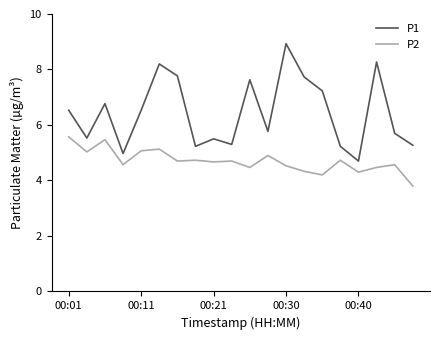

True or false: P1 has more than 0 points higher than both neighbors.

True